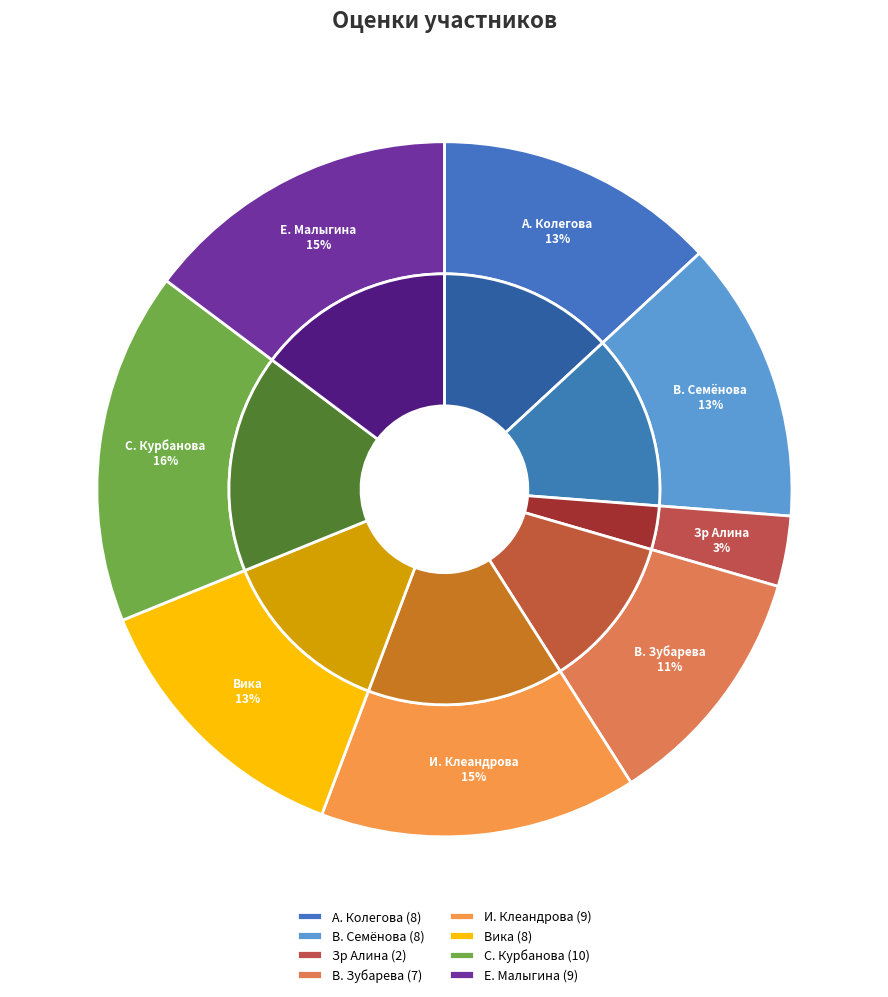

What is the change in value from Зр Алина to курбанова светлана?

+8